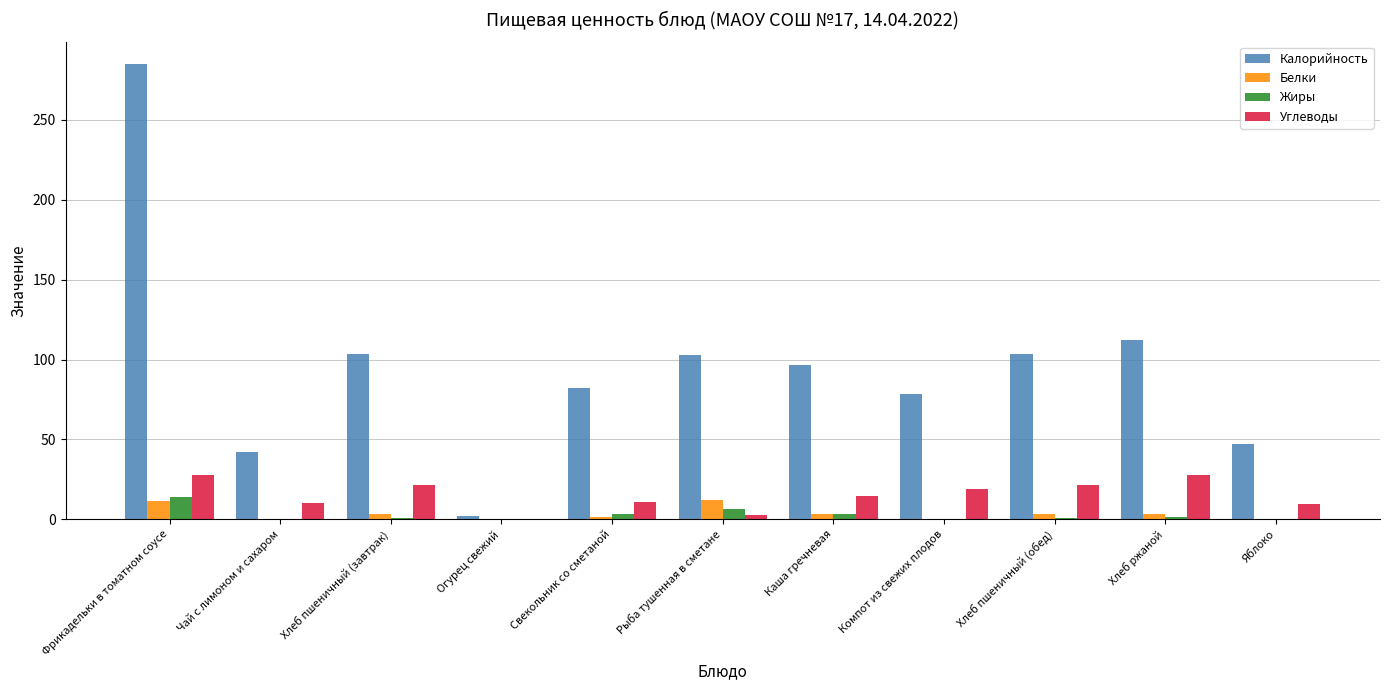

At which category does the chart reach its peak across all series?

Фрикадельки в томатном соусе